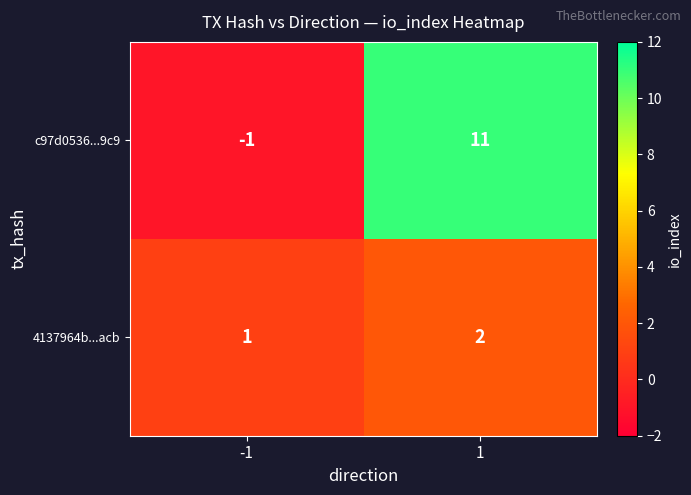

What is the sum of the 4137964b...acb values at -1 and 1?

3